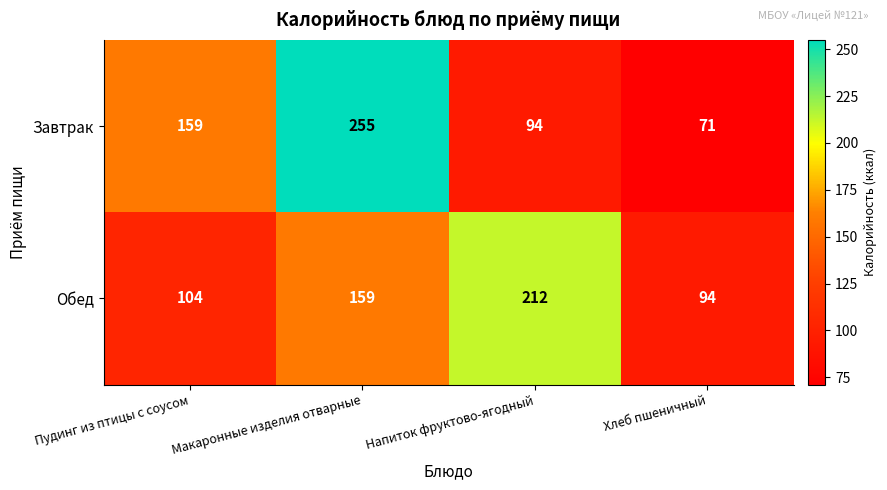

At Пудинг из птицы с соусом, list the series in order from smallest to largest.

Обед, Завтрак